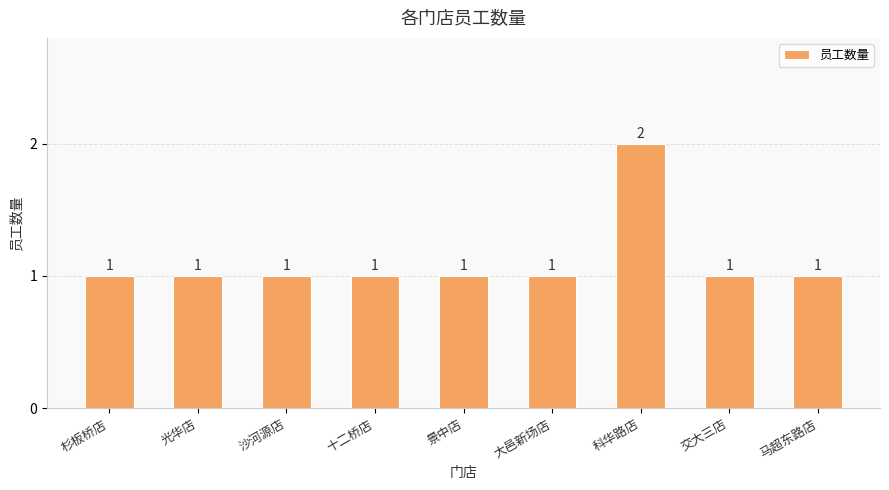

Count the values in the range 1 to 2.

9